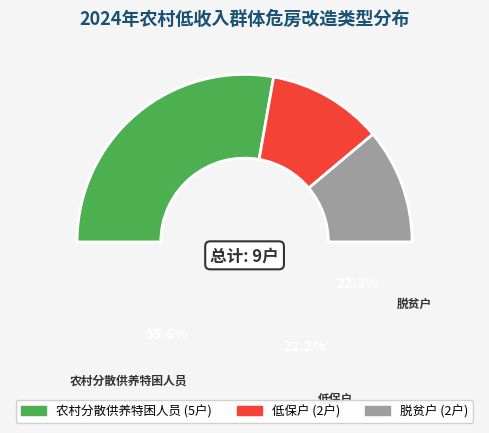

Approximately how many times larger is the value at 低保户 compared to 脱贫户?

1.0